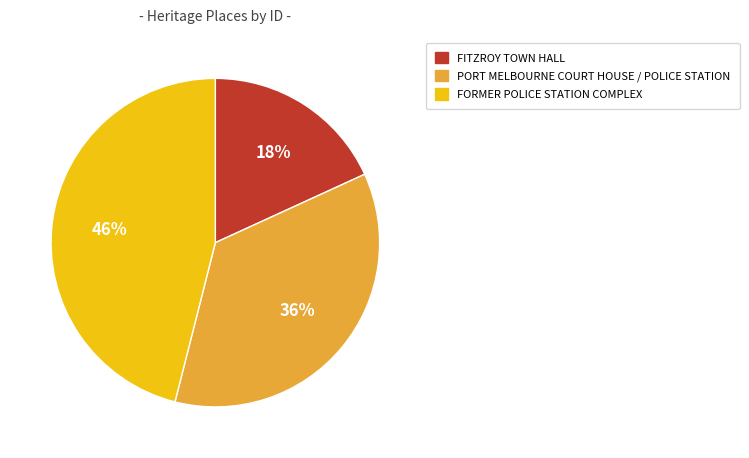

Is the sum of FITZROY TOWN HALL and FORMER POLICE STATION COMPLEX greater than half?

Yes